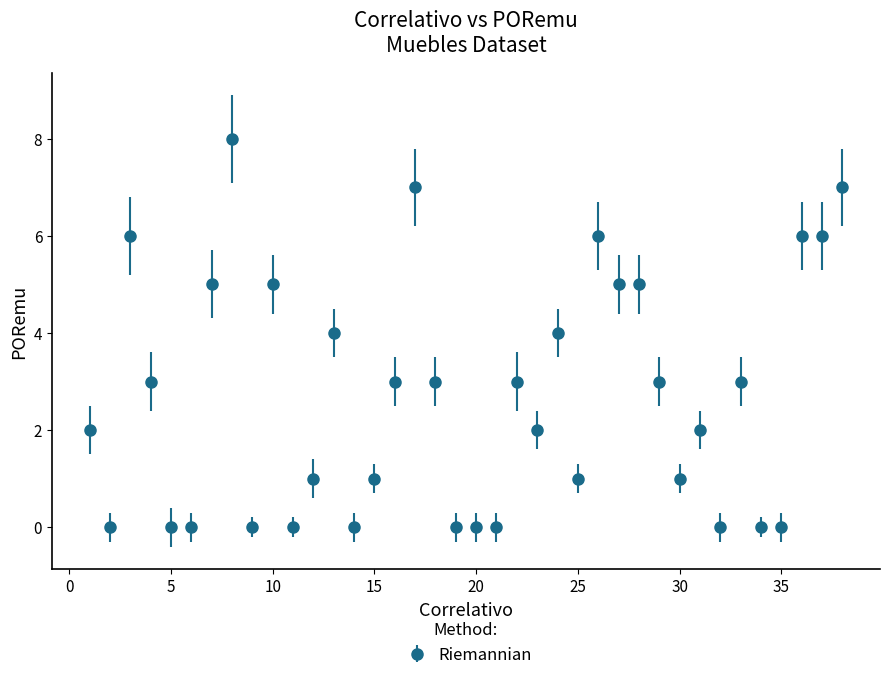

True or false: there are more than 2 points higher than both neighbors.

True